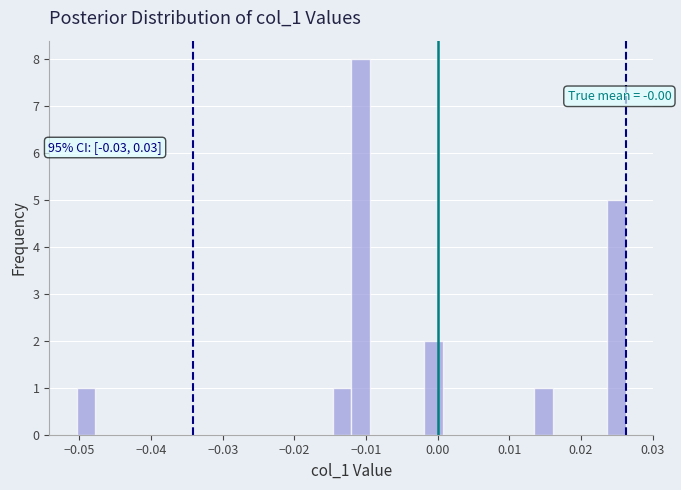

Read against the x-axis, roughly where is the centre of the tallest bar?

-0.011